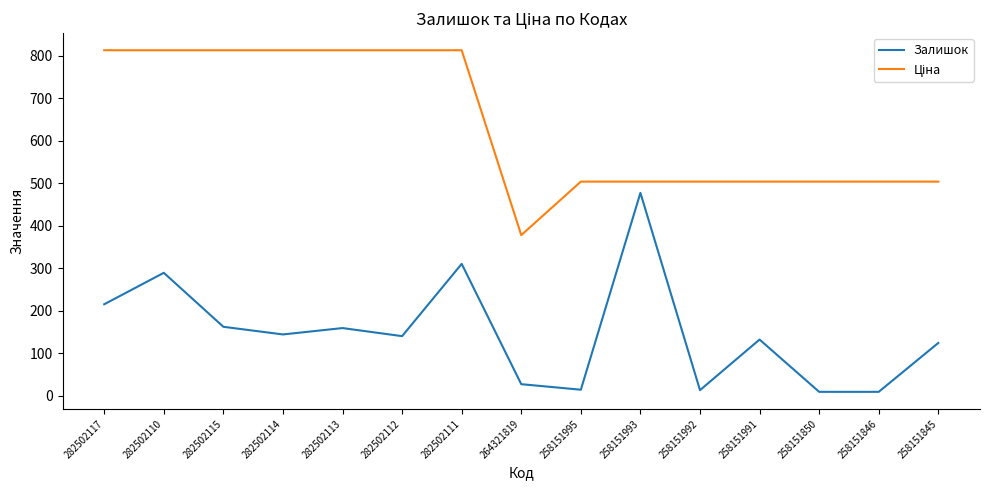

What is the maximum value shown in the chart?

812.5